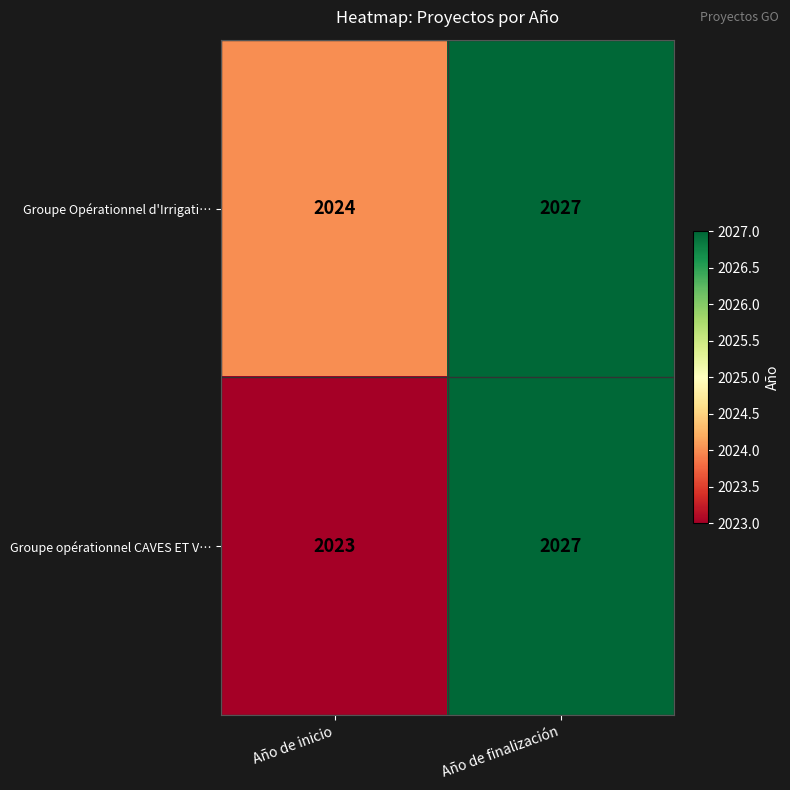

At which category is the sum across all series the highest?

Año de finalización